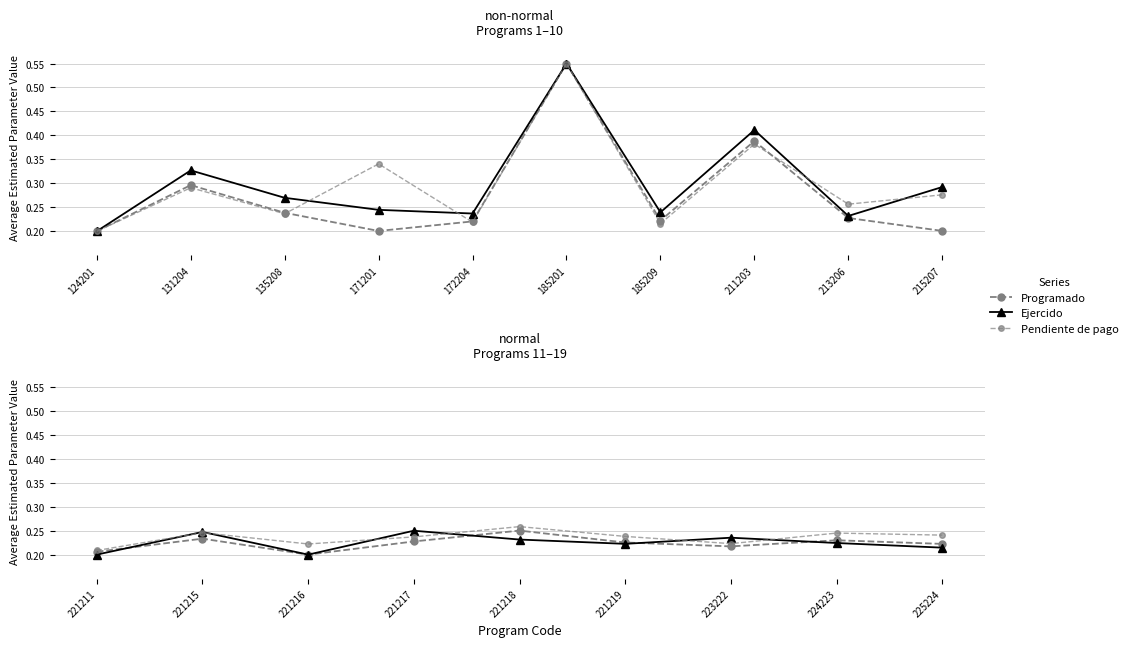

Is this an area chart (filled region under the line)?

No